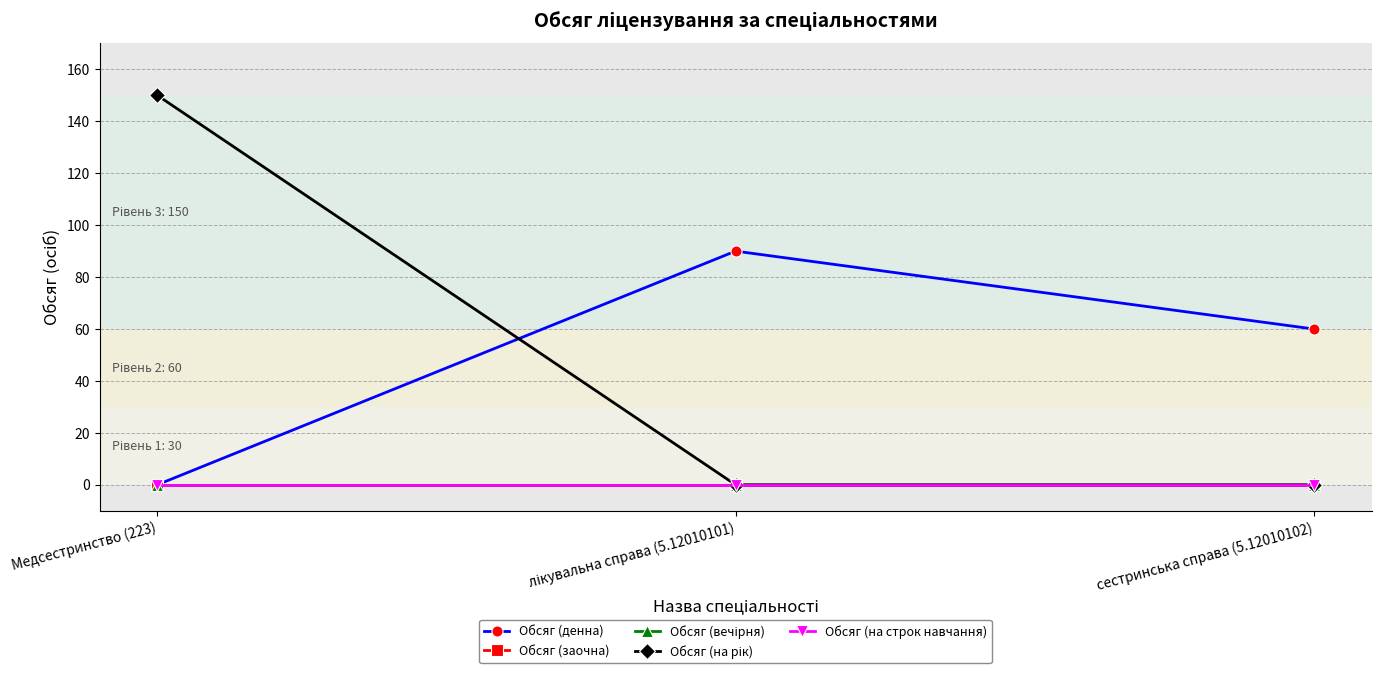

Does the chart have visible grid lines?

Yes